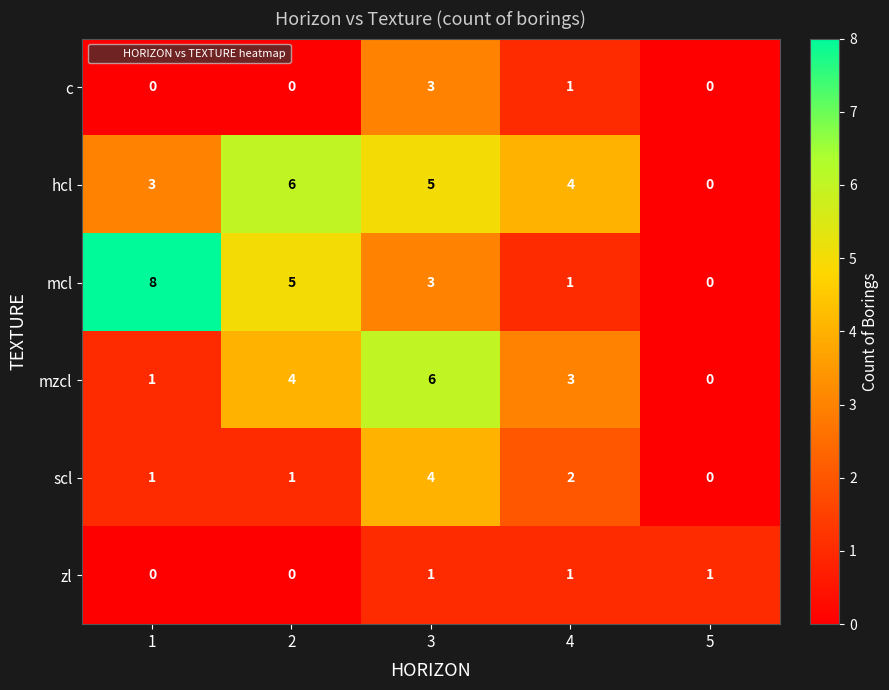

Reading left to right, extract all data points from this chart.

c: 0	0	3	1	0
hcl: 3	6	5	4	0
mcl: 8	5	3	1	0
mzcl: 1	4	6	3	0
scl: 1	1	4	2	0
zl: 0	0	1	1	1